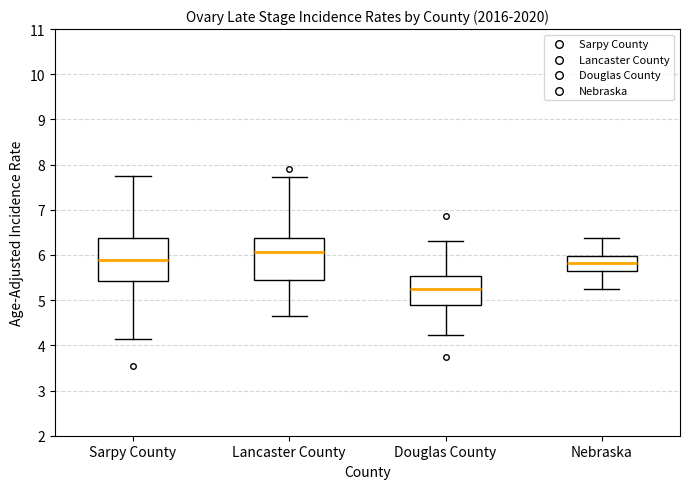

Reading left to right, transcribe this box plot: for each box, give where its median line is, the range the box spans, and where its two whiskers end, as read against the y-axis. The values are not printed on the chart, so give them approximately, as read against the axis.

Sarpy County: median 5.9, box 5.4 to 6.4, whiskers 4.1 to 7.7
Lancaster County: median 6.1, box 5.4 to 6.4, whiskers 4.7 to 7.7
Douglas County: median 5.2, box 4.9 to 5.5, whiskers 4.2 to 6.3
Nebraska: median 5.8, box 5.7 to 6.0, whiskers 5.2 to 6.4